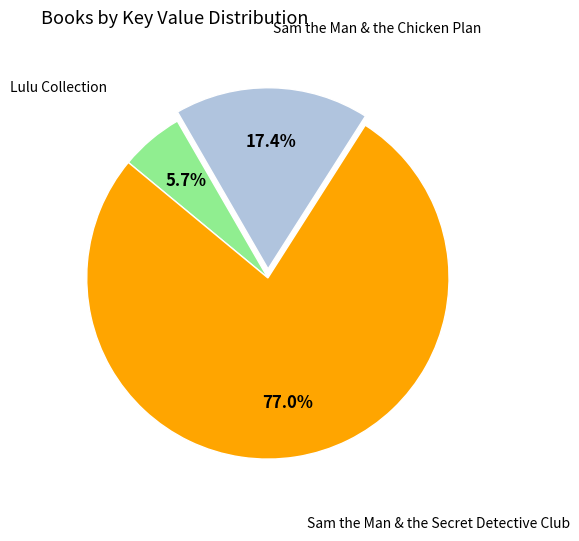

Which category has the biggest portion of the pie?

Sam the Man & the Secret Detective Club